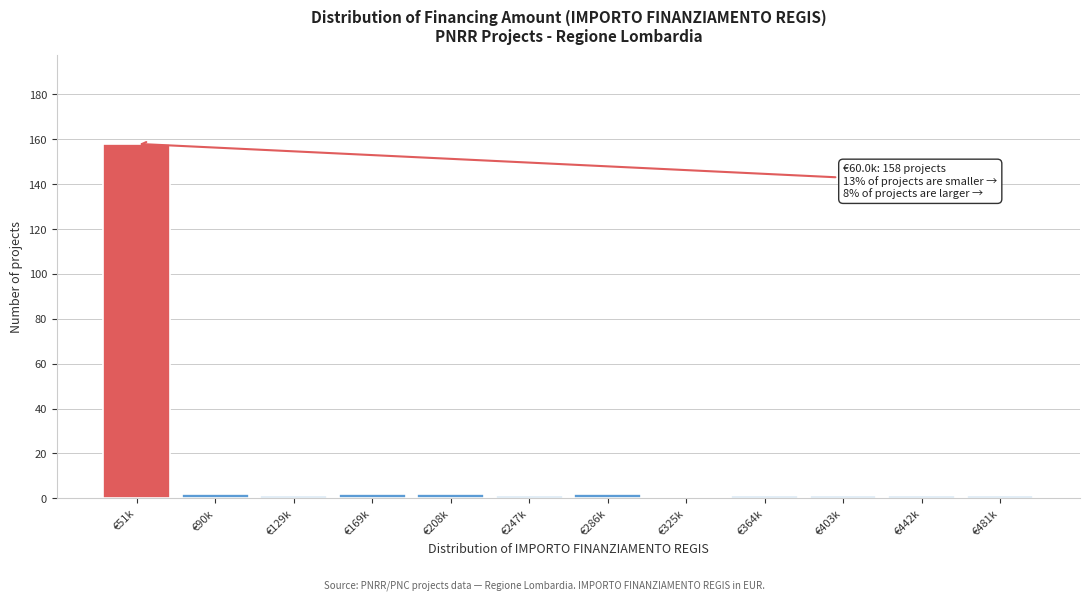

Reading right to left, extract all data points from this chart.

€481k=1	€442k=1	€403k=1	€364k=1	€325k=0	€286k=2	€247k=1	€208k=2	€169k=2	€129k=1	€90k=2	€51k=158